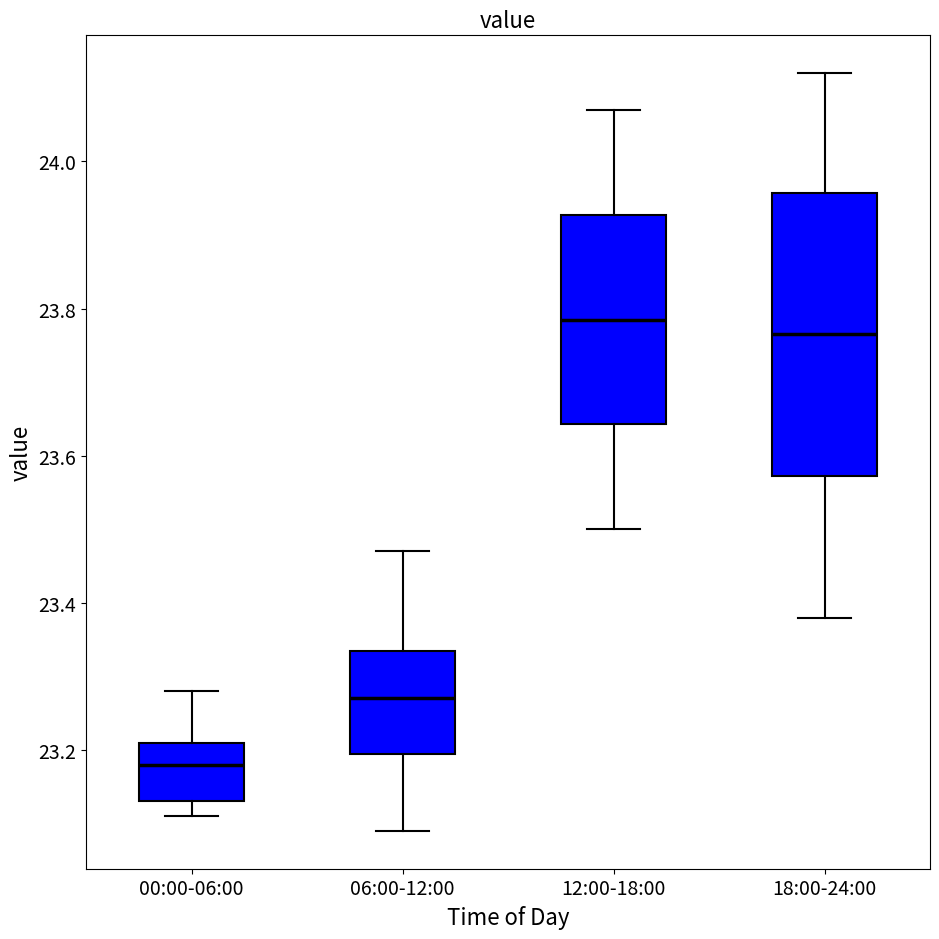

Reading left to right, transcribe this box plot: for each box, give where its median line is, the range the box spans, and where its two whiskers end, as read against the y-axis. The values are not printed on the chart, so give them approximately, as read against the axis.

00:00-06:00: median 23.18, box 23.14 to 23.22, whiskers 23.12 to 23.28
06:00-12:00: median 23.28, box 23.20 to 23.34, whiskers 23.10 to 23.48
12:00-18:00: median 23.78, box 23.64 to 23.92, whiskers 23.50 to 24.08
18:00-24:00: median 23.76, box 23.58 to 23.96, whiskers 23.38 to 24.12